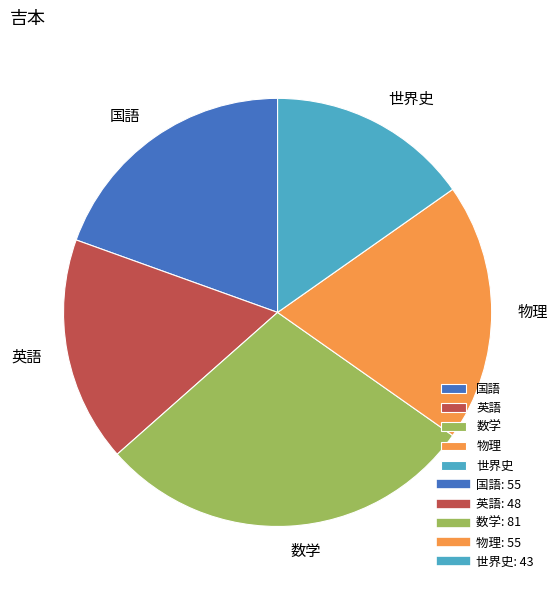

Which category has the biggest portion of the pie?

数学